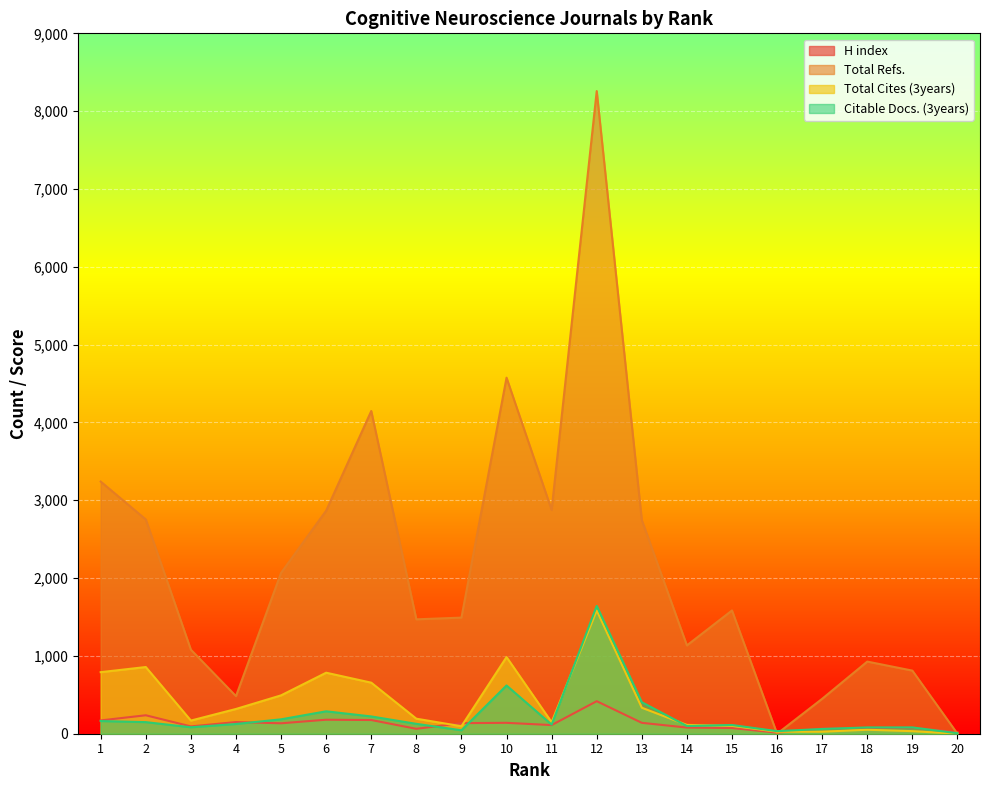

What is the value of the Total Cites (3years) point at the 13th from the left?

334